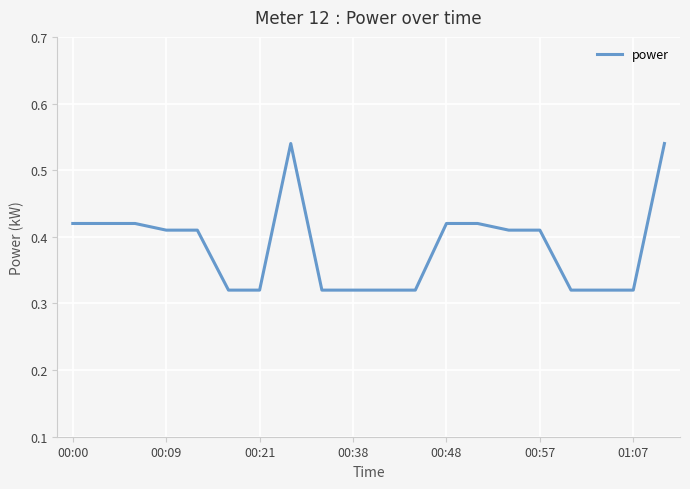

What is the value of the 18th point from the left?

0.3